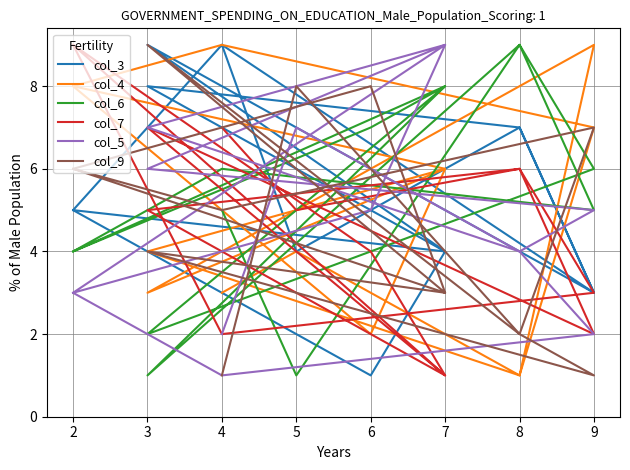

True or false: col_3 and col_7 cross at least once.

True